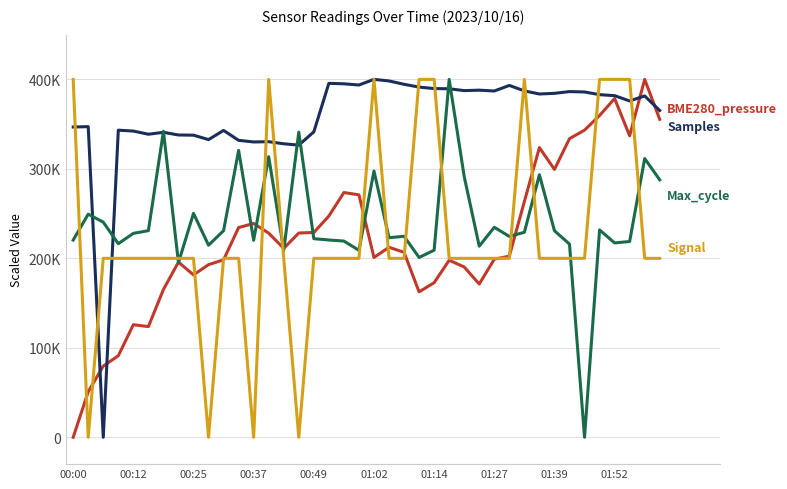

Is this an area chart (filled region under the line)?

No